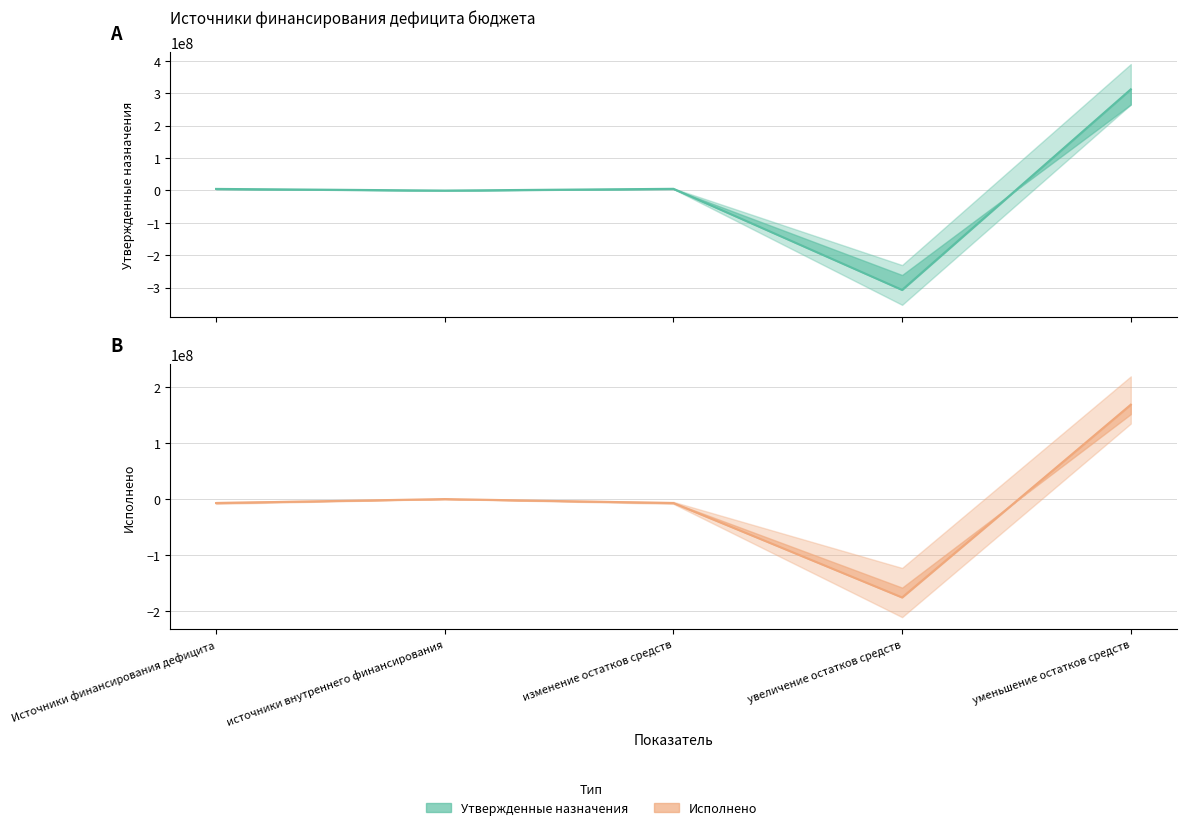

After their last crossing, which series has the higher values: Исполнено or Утвержденные назначения?

Утвержденные назначения